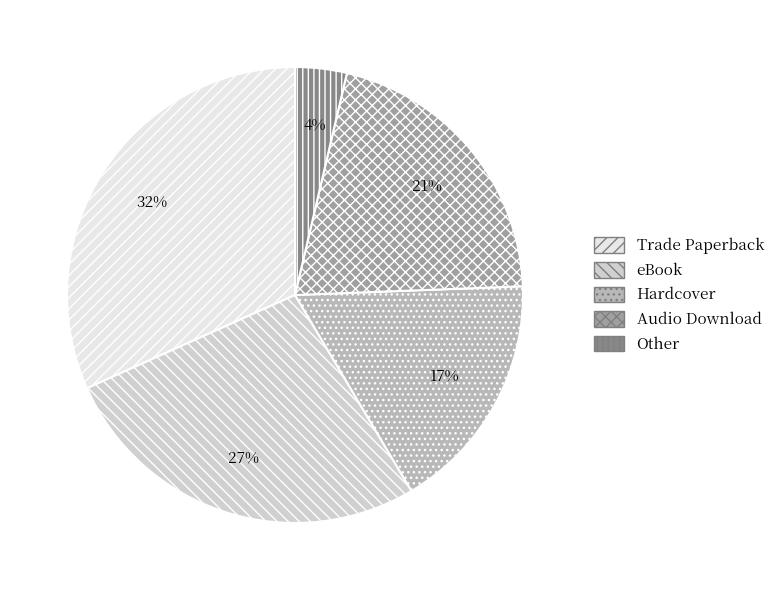

What is the largest slice in the pie chart?

Trade Paperback